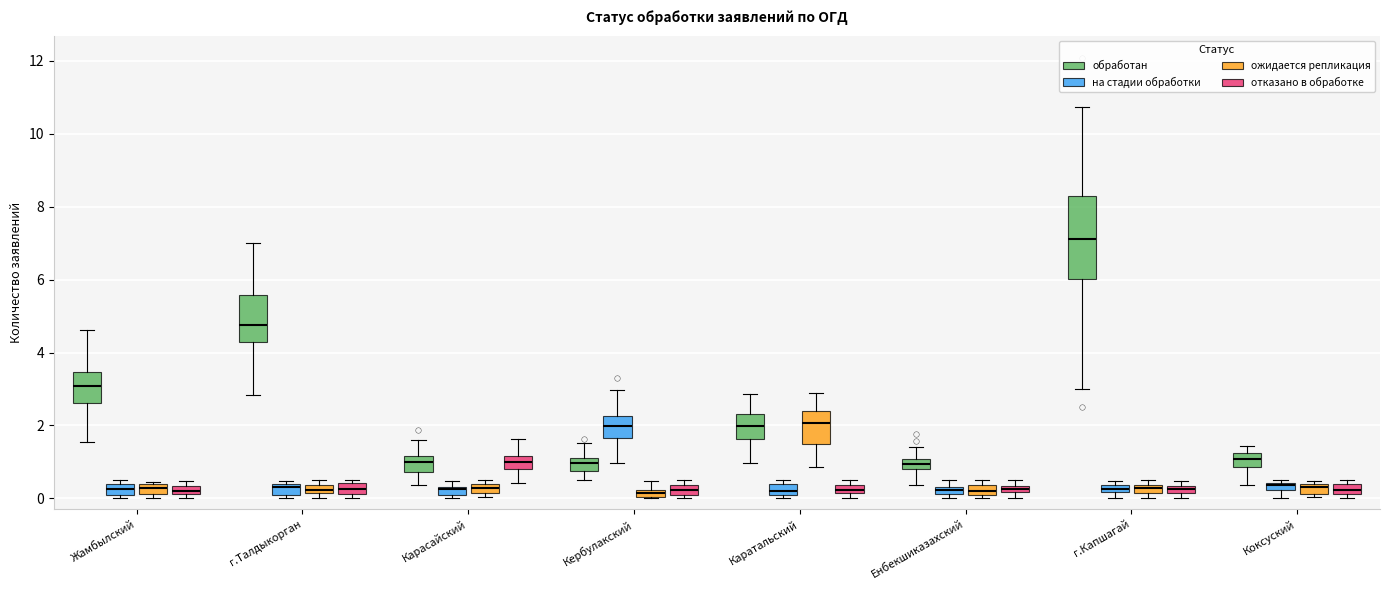

Where is the upper edge of the box for Енбекшиказахский (обработан) on the y-axis? The values are not printed on the chart, so give them approximately, as read against the axis.

1.0